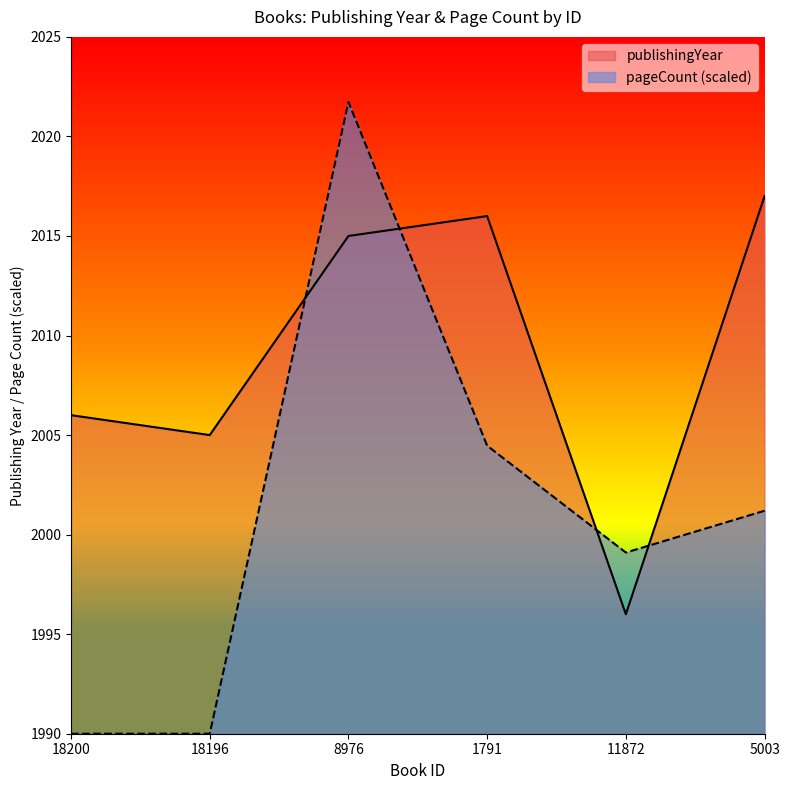

Which series has the widest spread of values?

pageCount (scaled)